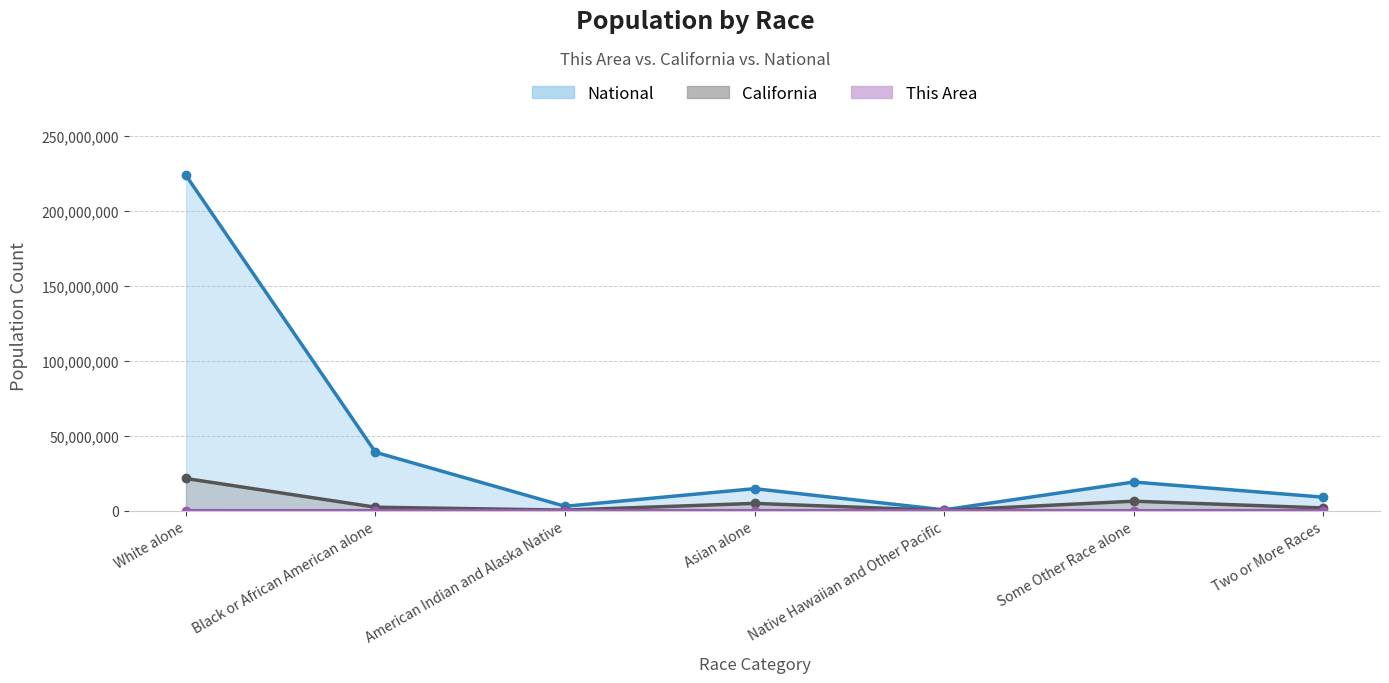

In National, how many points are lower than both neighbors (excluding endpoints)?

2